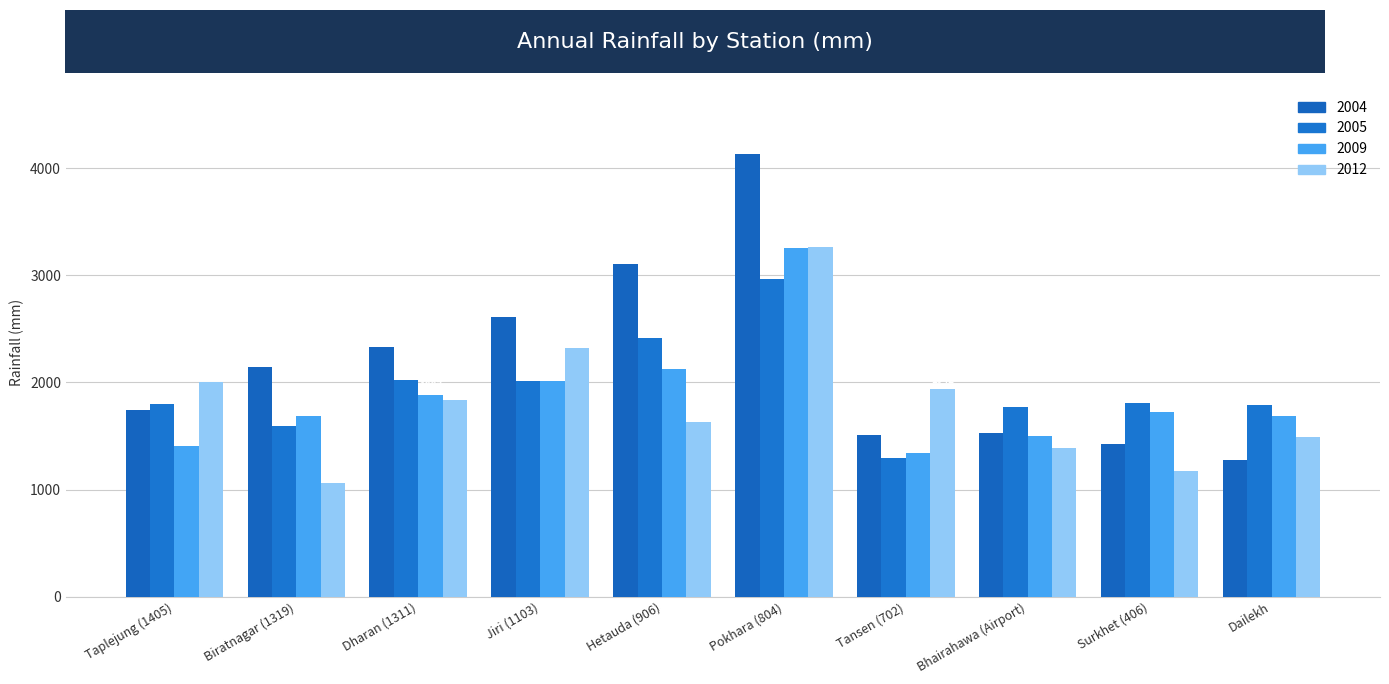

How many series are shown in this chart?

4